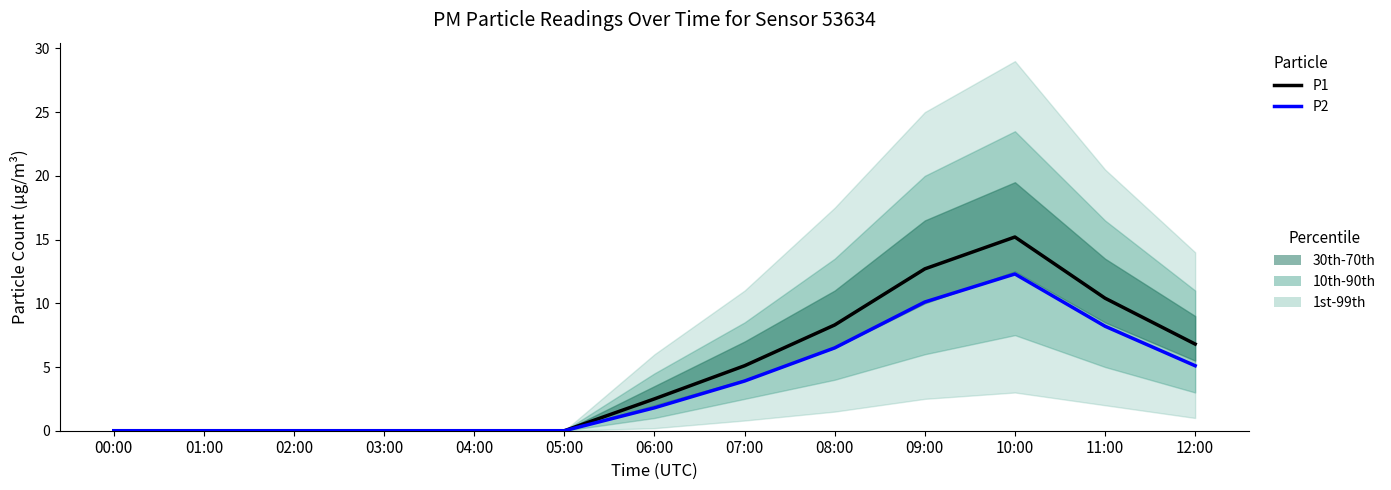

True or false: P1 and P2 cross at least once.

False